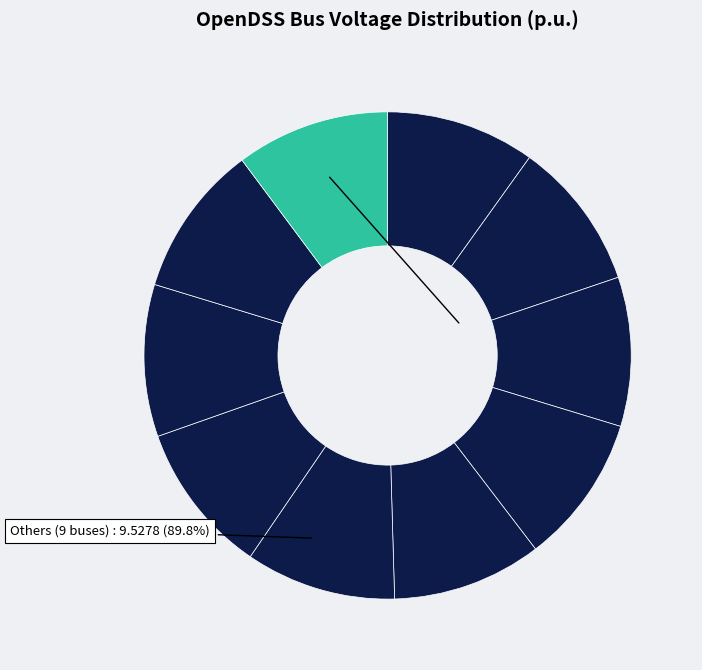

Count the number of slices in the pie.

10